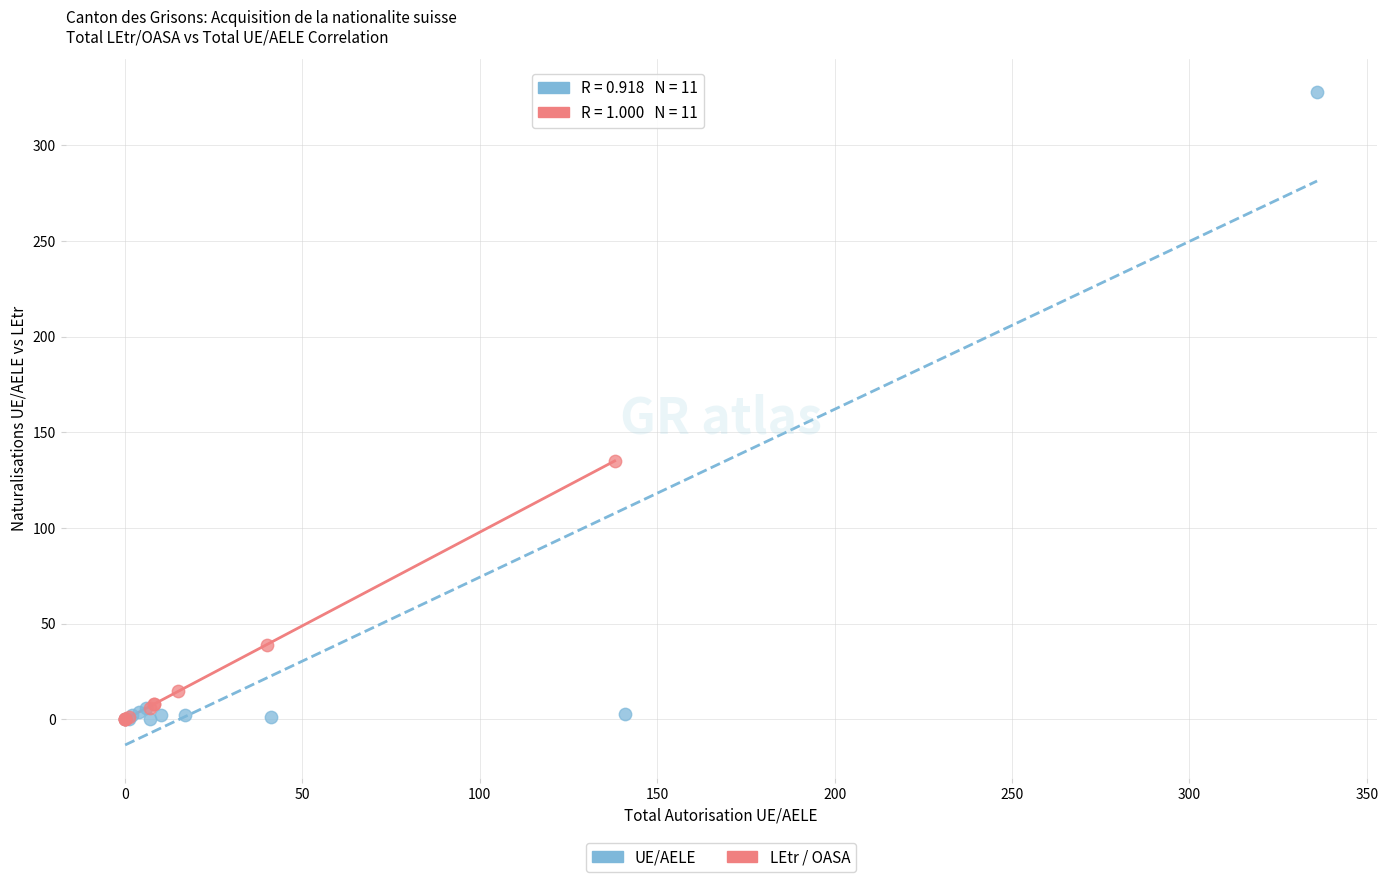

What are all the series names shown in the legend?

UE/AELE, LEtr / OASA